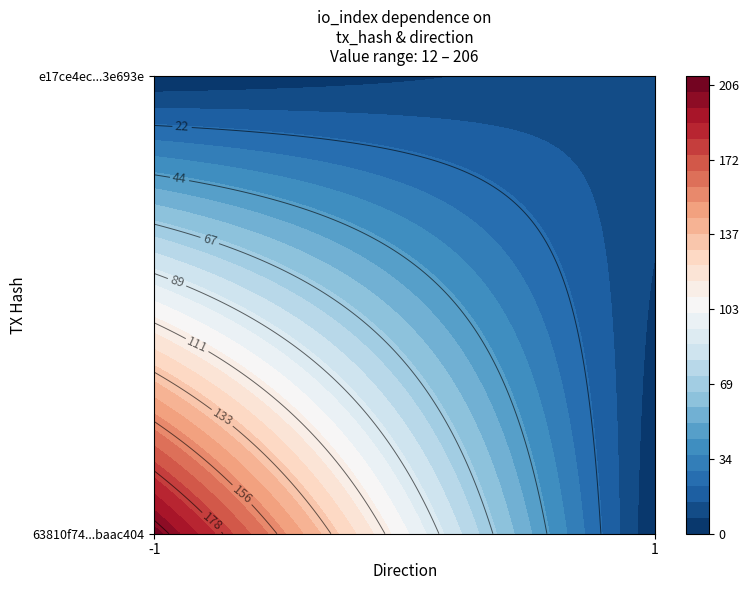

Rank the series at io_index from lowest to highest value.

e17ce4ec5e13680fad898b038c8b678713e693e, 63810f74f27a2448cb4a88e20dad4cedbaac404